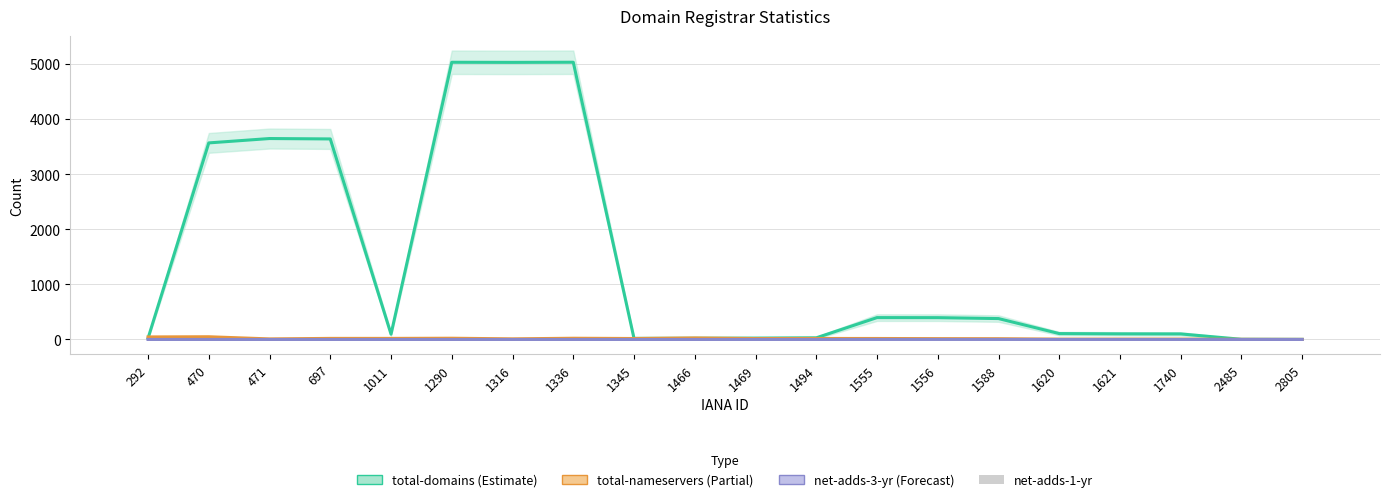

What is the difference between the maximum and minimum values in the total-domains series?

5031.0